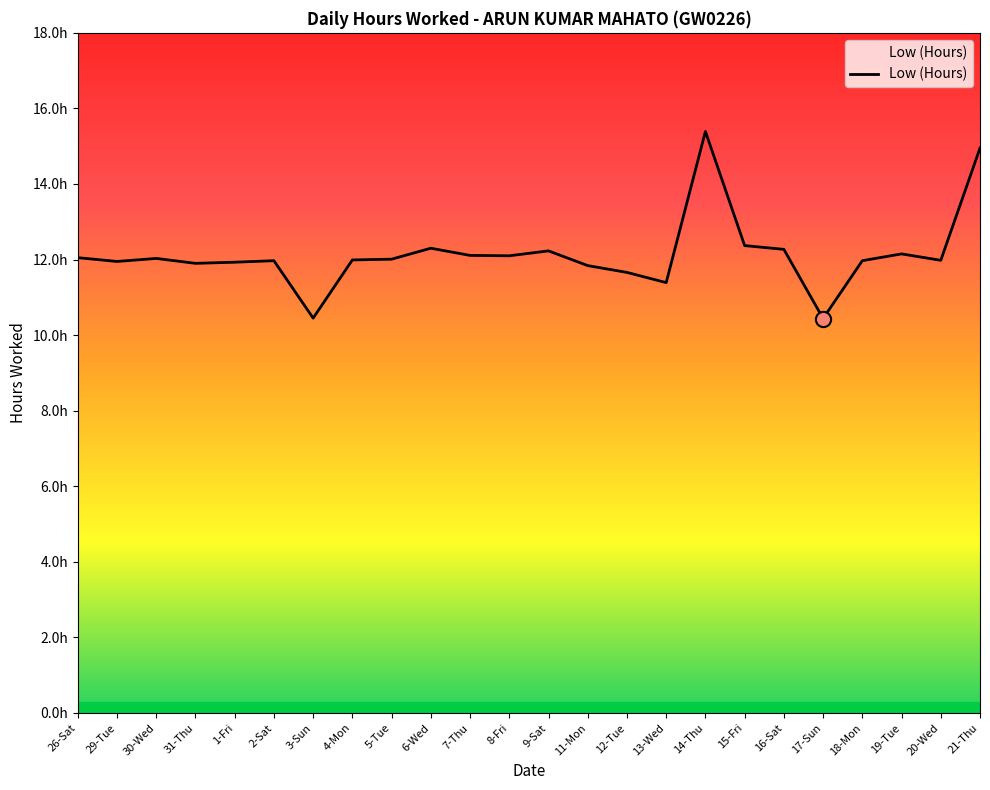

Which has a higher value, 17-Sun or 31-Thu?

31-Thu